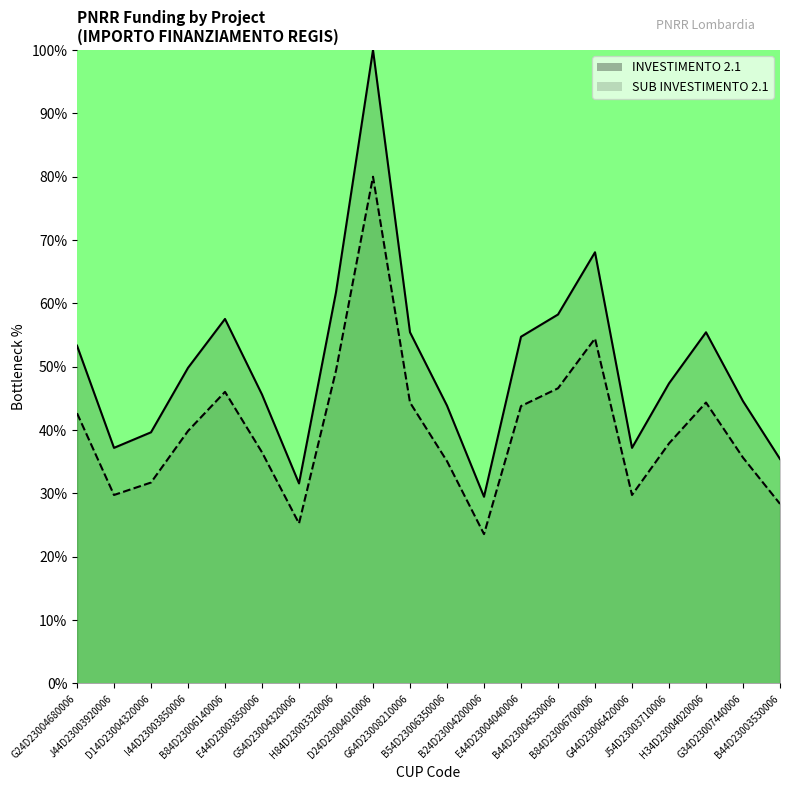

At which category does SUB INVESTIMENTO 2.1 reach its first local peak?

B84D23006140006